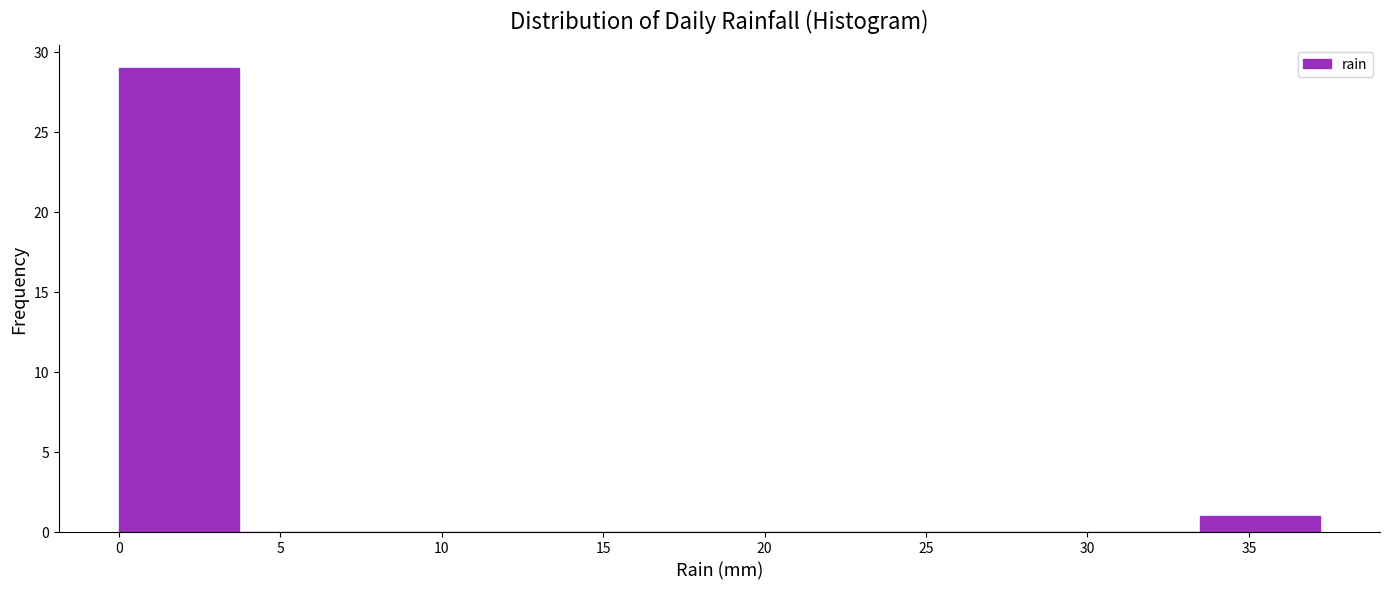

Reading left to right, transcribe this chart: for each bar, give the range it covers on the x-axis and its height. Neither the bar edges nor the heights are printed on the chart, so give them approximately, as read against the axes.

0.0 to 3.5: 29
3.5 to 7.5: 0
7.5 to 11.0: 0
11.0 to 15.0: 0
15.0 to 18.5: 0
18.5 to 22.5: 0
22.5 to 26.0: 0
26.0 to 30.0: 0
30.0 to 33.5: 0
33.5 to 37.0: 1